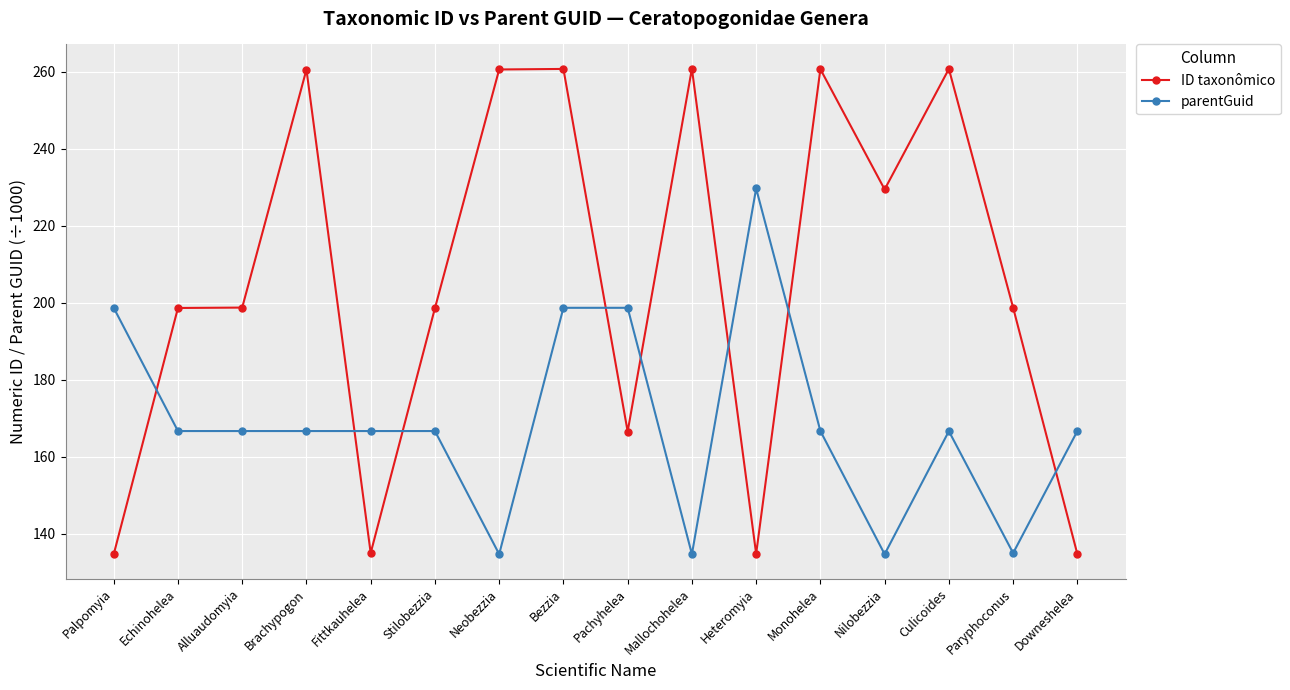

Rank the series at Echinohelea from highest to lowest value.

ID taxonômico, parentGuid